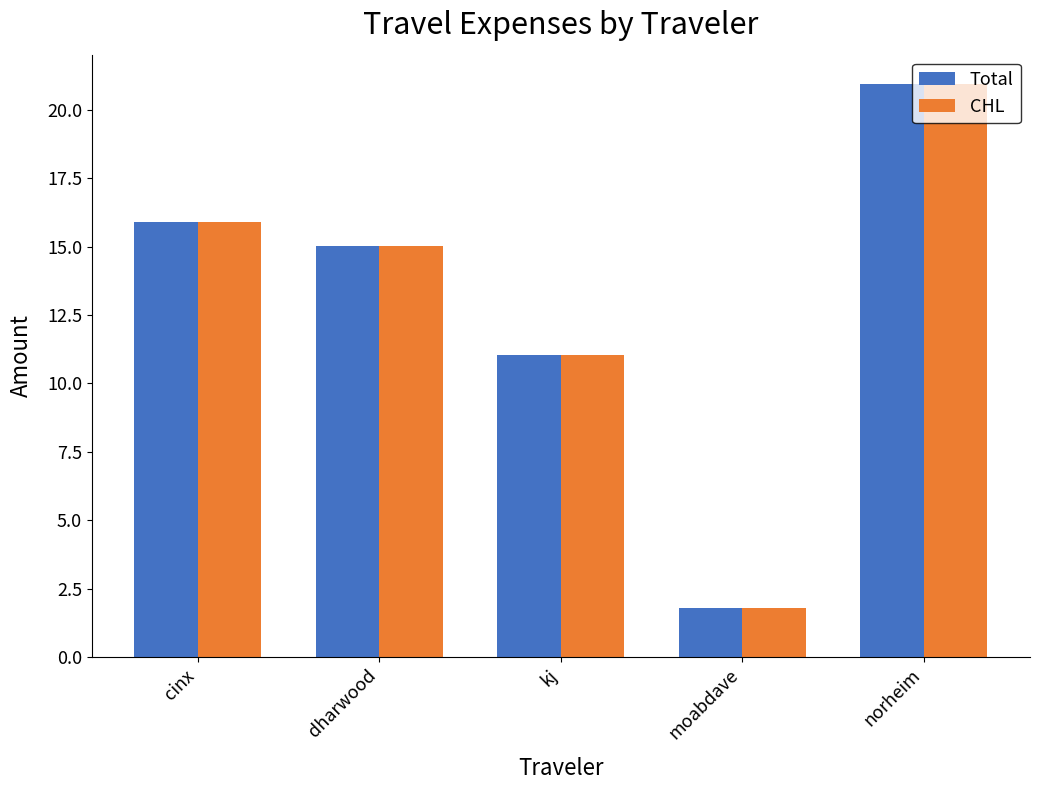

How many bars are there in total?

10